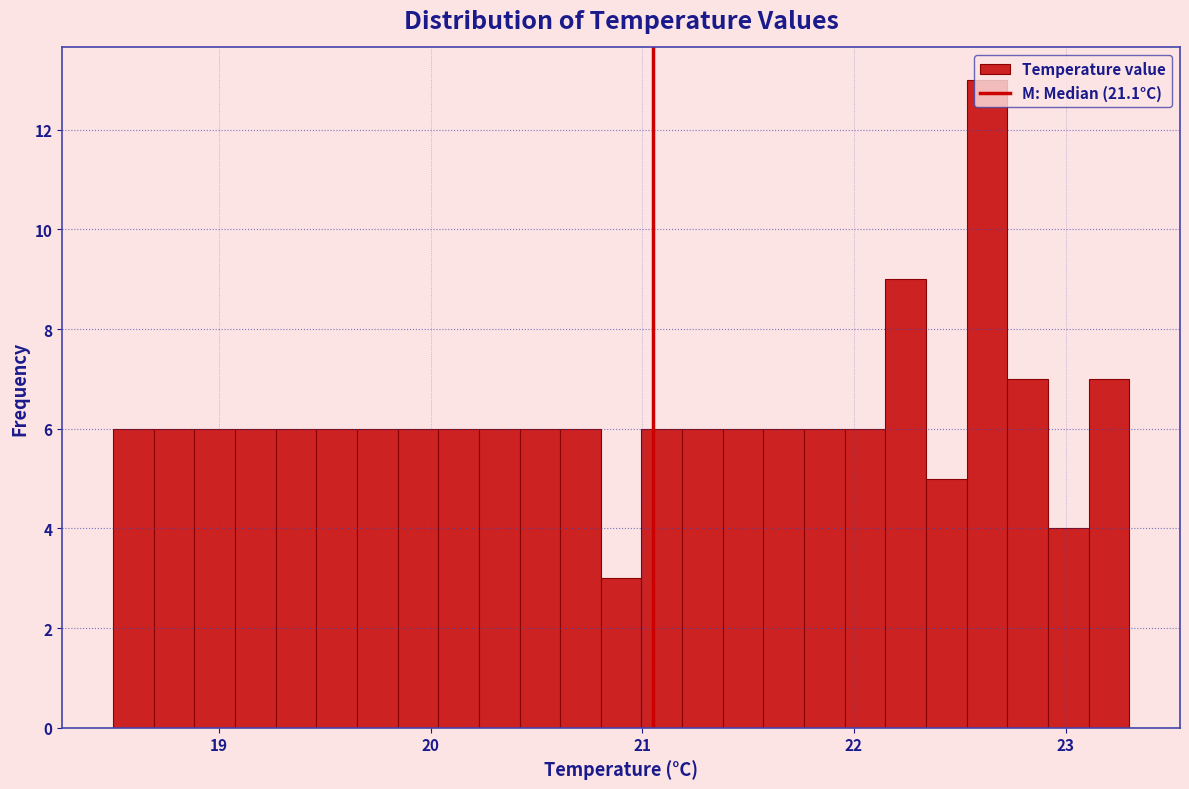

Around what value on the x-axis is the tallest bar? Give the approximate position of its centre, as read against the axis.

22.6